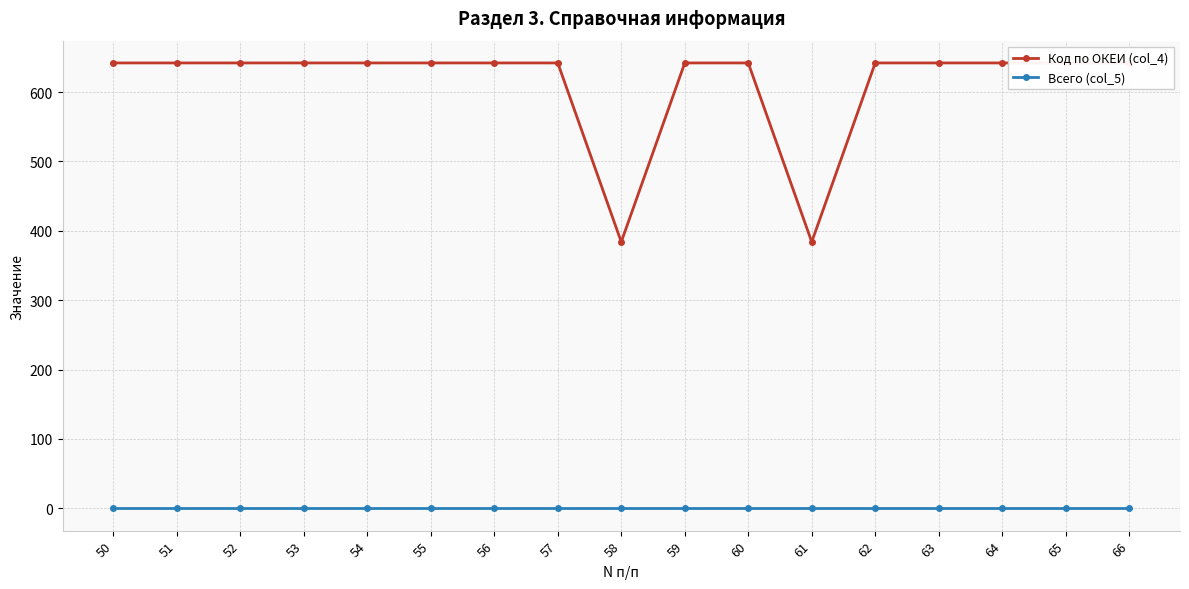

Which series has the widest spread of values?

Код по ОКЕИ (col_4)